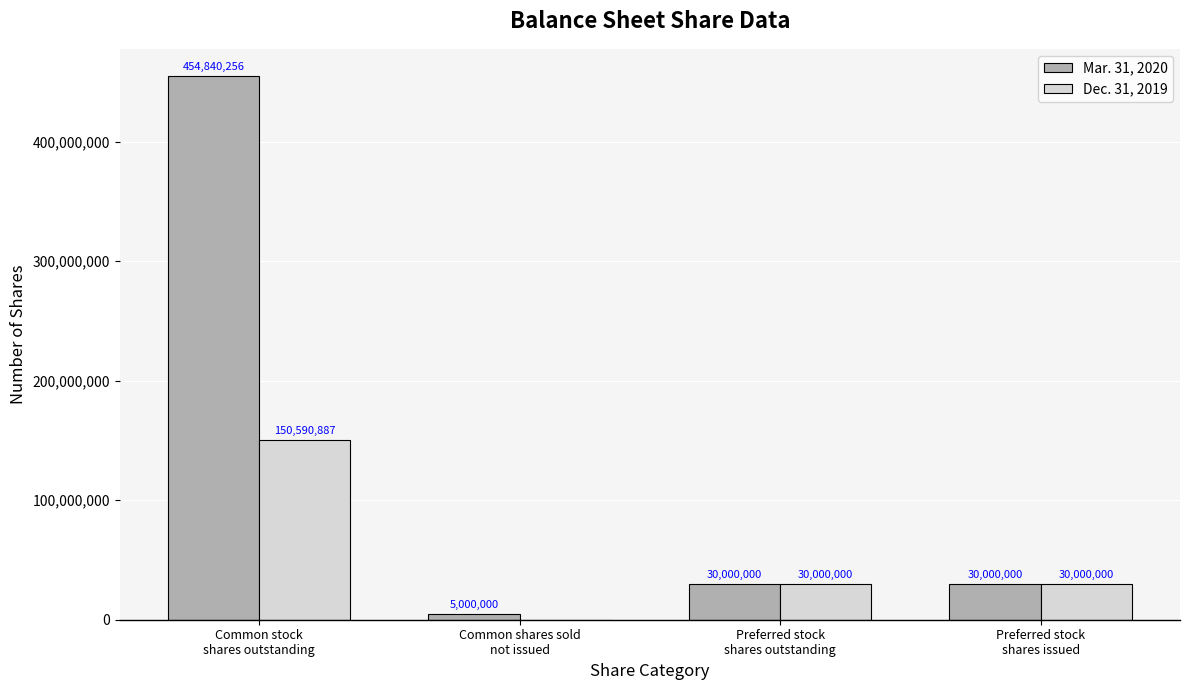

Reading left to right, transcribe all the data shown in this chart.

Mar. 31, 2020: 454840256	5000000	30000000	30000000
Dec. 31, 2019: 150590887	0	30000000	30000000